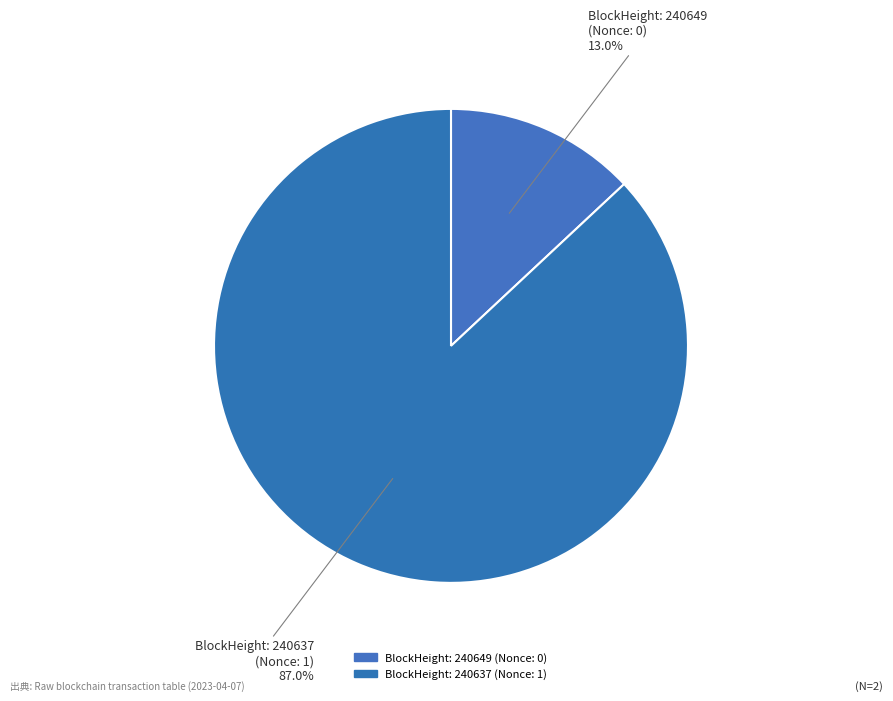

Count the number of slices in the pie.

2